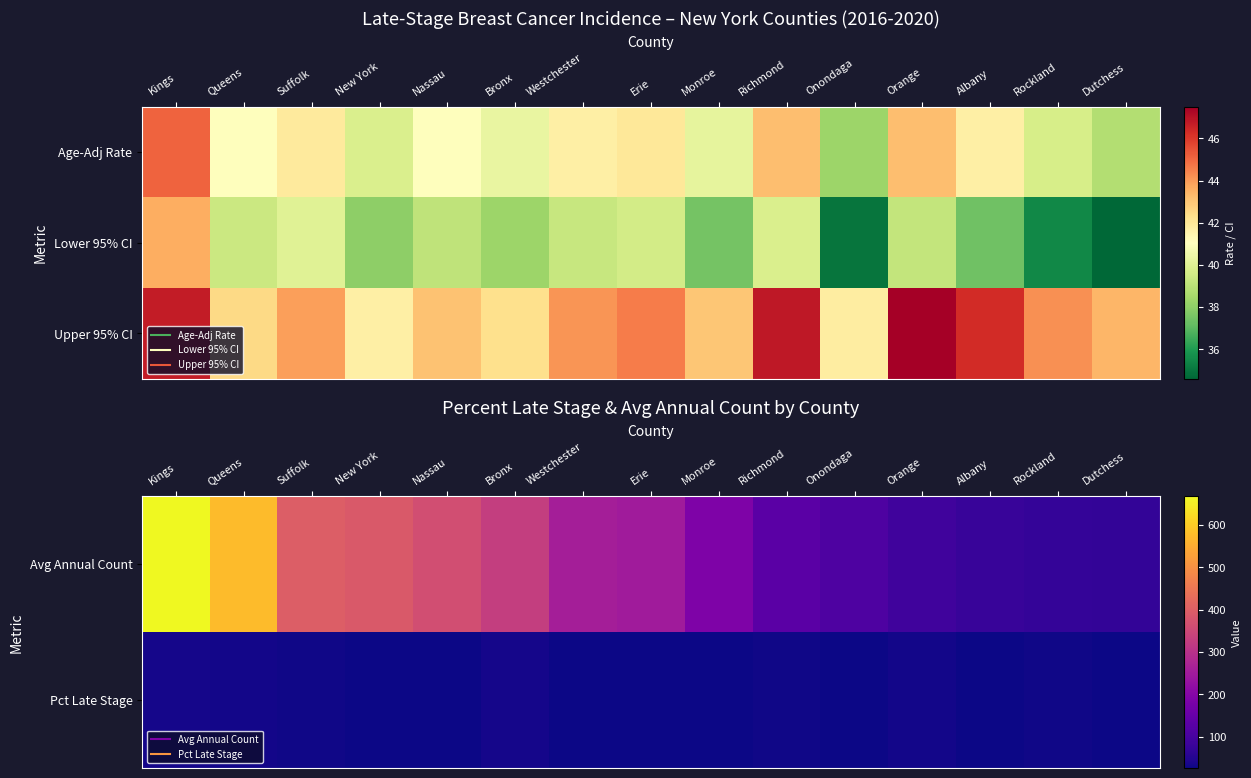

What is the difference between the highest and lowest values at Erie?

221.7